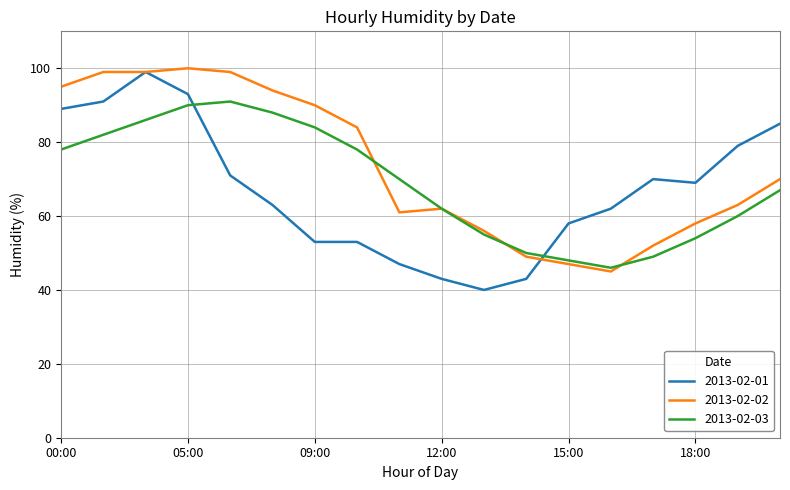

True or false: 2013-02-03 and 2013-02-02 cross at least once.

True